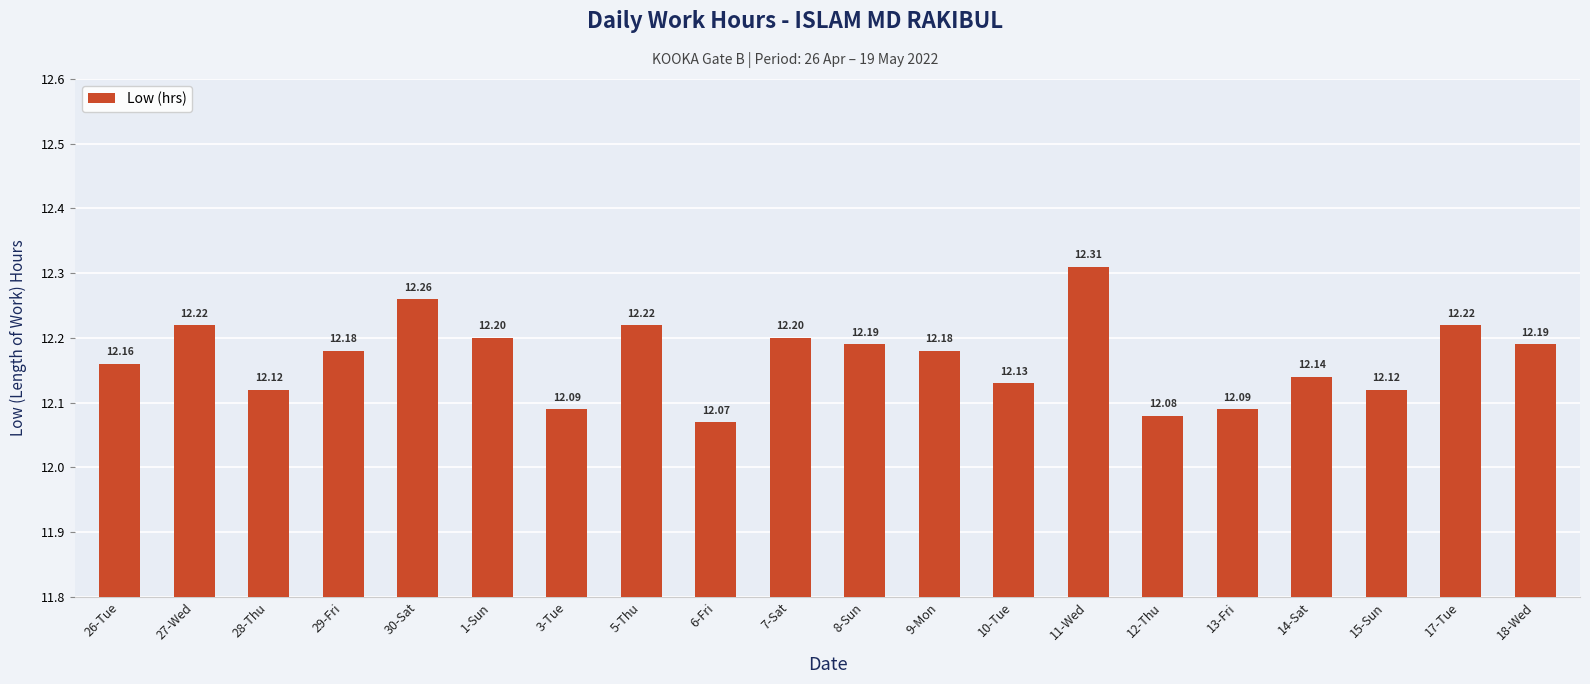

At which category does the chart reach its peak across all series?

11-Wed